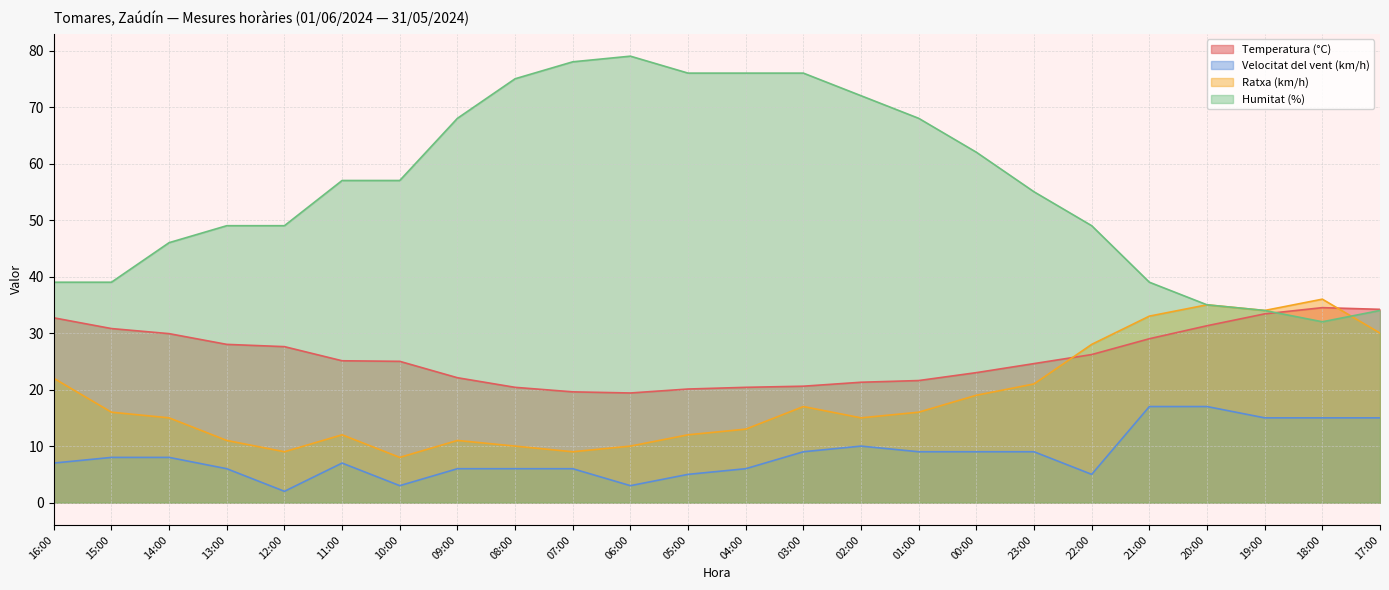

Reading left to right, transcribe all the data shown in this chart.

Temperatura (°C): 32.7	30.8	29.9	28.0	27.6	25.1	25.0	22.1	20.4	19.6	19.4	20.1	20.4	20.6	21.3	21.6	23.0	24.6	26.2	29.0	31.3	33.4	34.5	34.2
Velocitat del vent (km/h): 7.0	8.0	8.0	6.0	2.0	7.0	3.0	6.0	6.0	6.0	3.0	5.0	6.0	9.0	10.0	9.0	9.0	9.0	5.0	17.0	17.0	15.0	15.0	15.0
Ratxa (km/h): 22.0	16.0	15.0	11.0	9.0	12.0	8.0	11.0	10.0	9.0	10.0	12.0	13.0	17.0	15.0	16.0	19.0	21.0	28.0	33.0	35.0	34.0	36.0	30.0
Humitat (%): 39.0	39.0	46.0	49.0	49.0	57.0	57.0	68.0	75.0	78.0	79.0	76.0	76.0	76.0	72.0	68.0	62.0	55.0	49.0	39.0	35.0	34.0	32.0	34.0